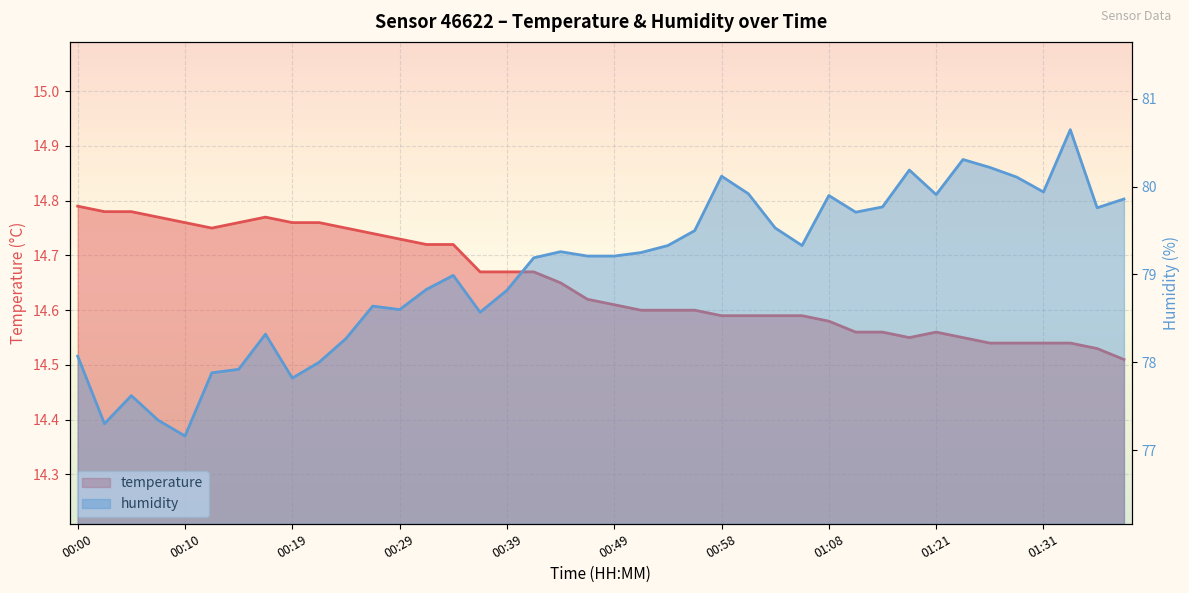

At which category does temperature reach its first local peak?

00:17